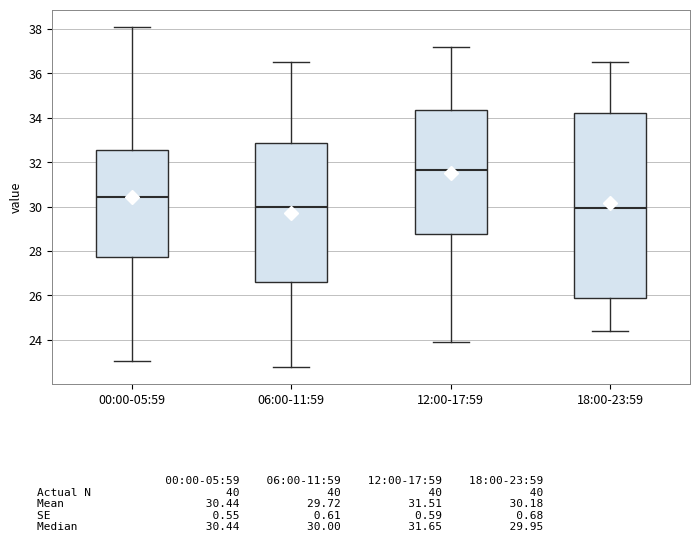

Comparing the boxes themselves (not the whiskers), which one is the tallest?

18:00-23:59